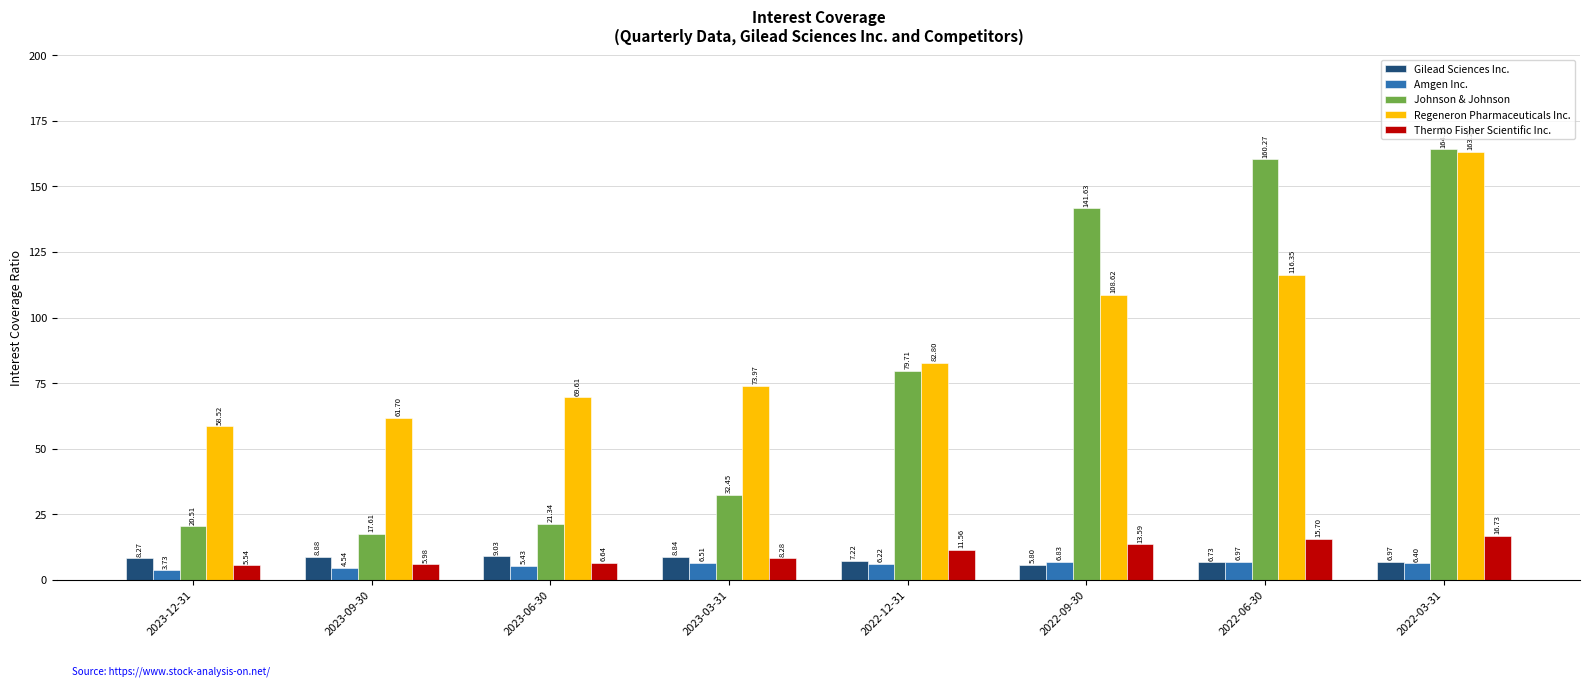

True or false: Johnson & Johnson has a value of 160.3 at 2022-06-30.

True